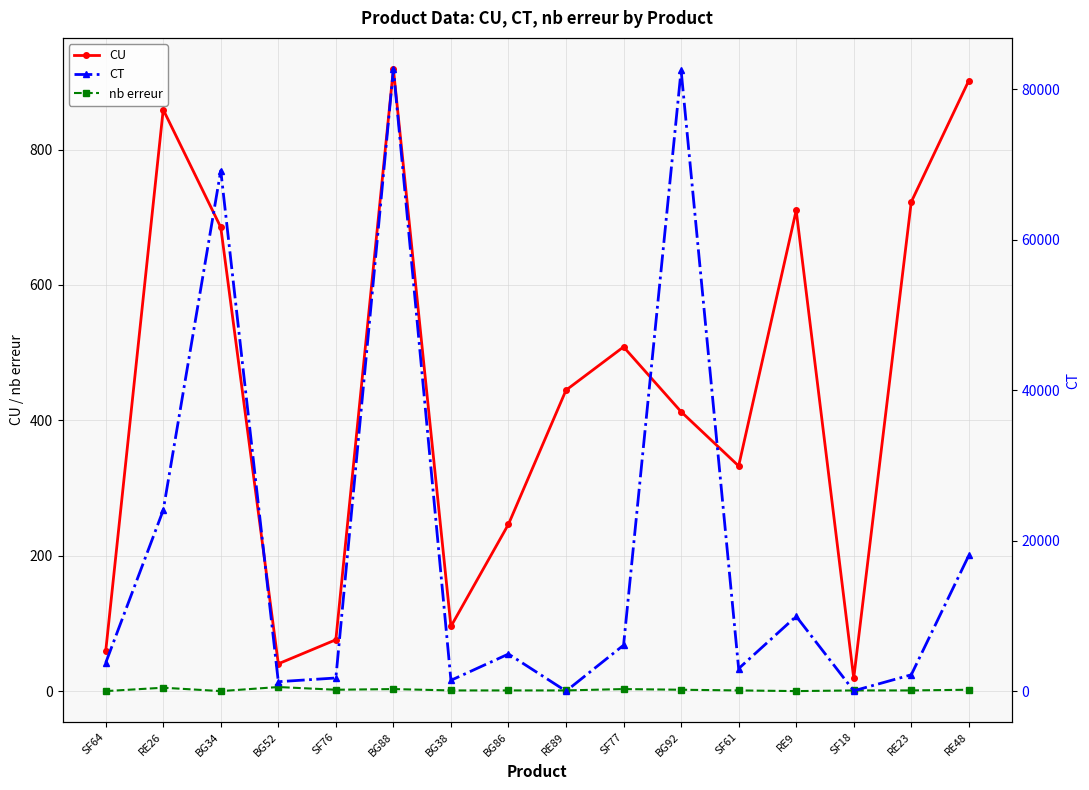

What is the label of the 16th point from the right?

SF64